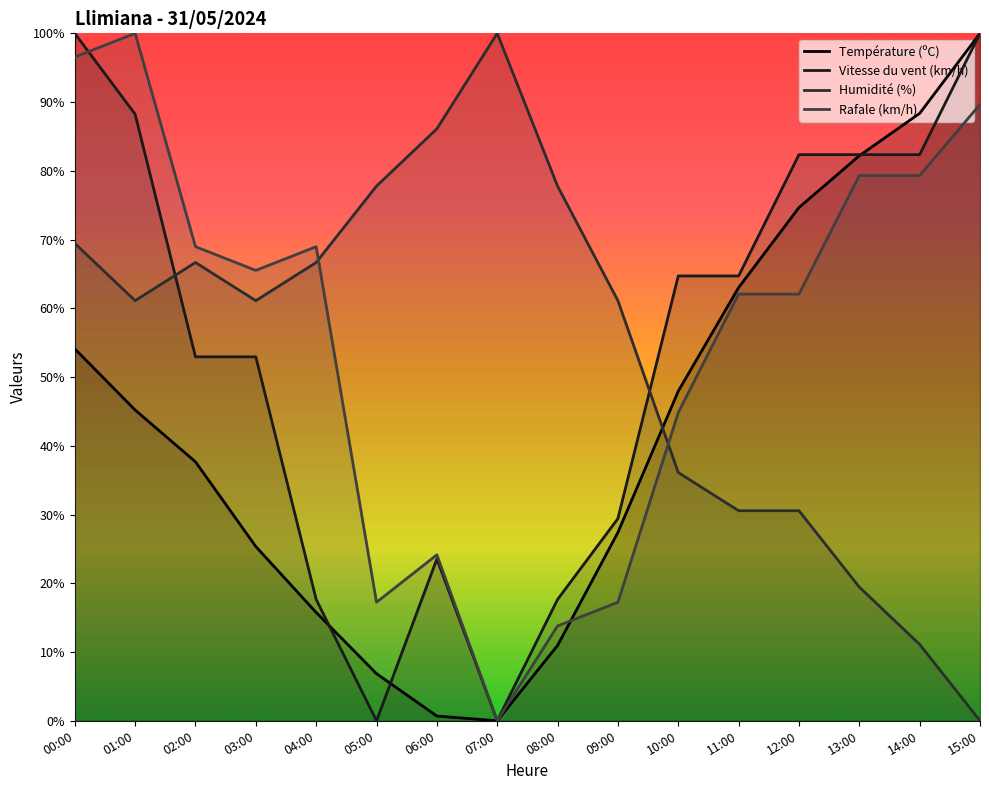

Between which two adjacent categories do Température (ºC) and Rafale (km/h) first intersect?

08:00 and 09:00